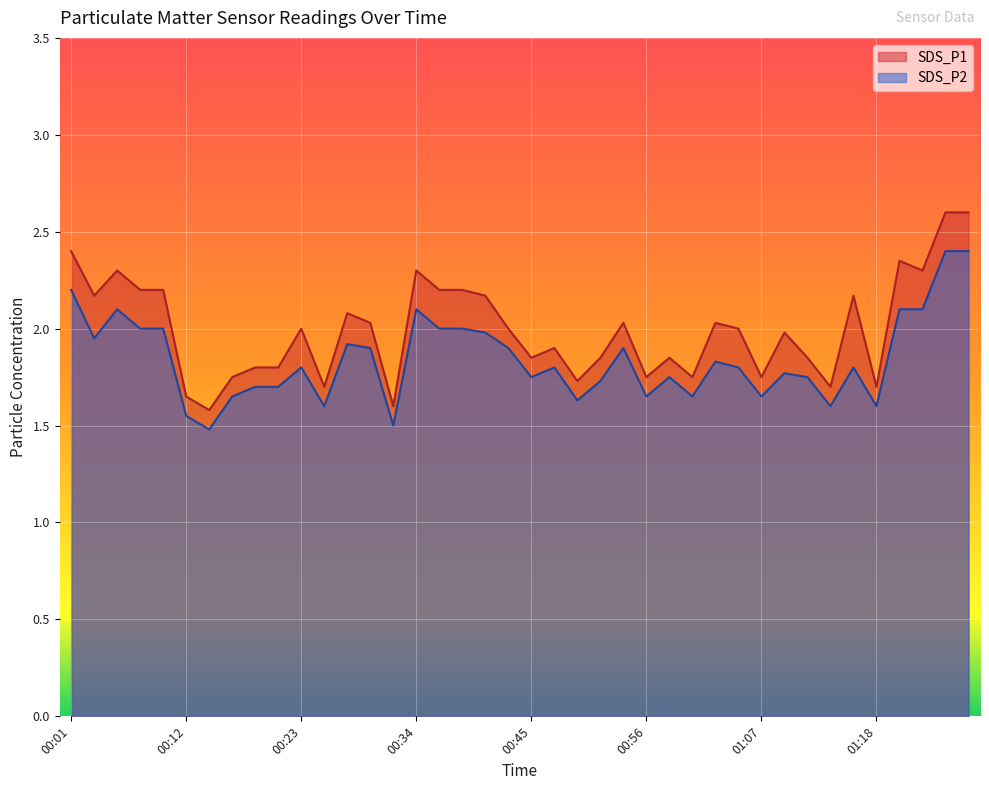

What is the sum of all SDS_P1 values?

79.9